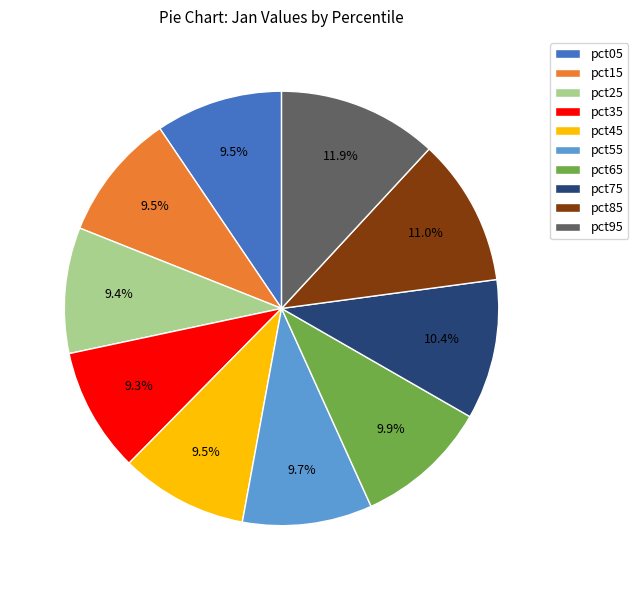

Between pct75 and pct35, which is larger?

pct75